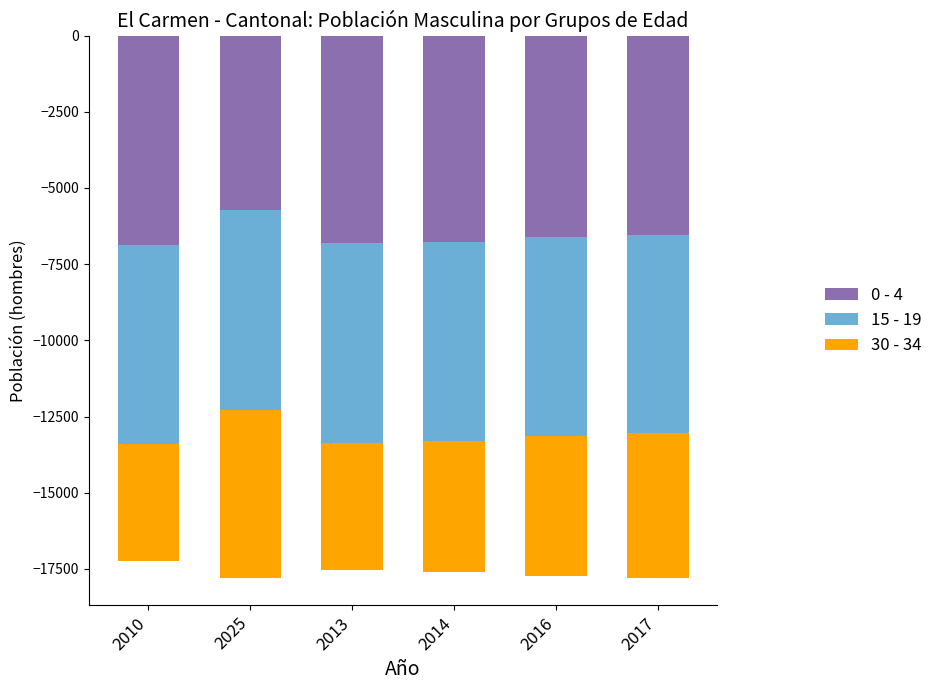

Is it true that 30 - 34 equals -3849 at 2010?

True